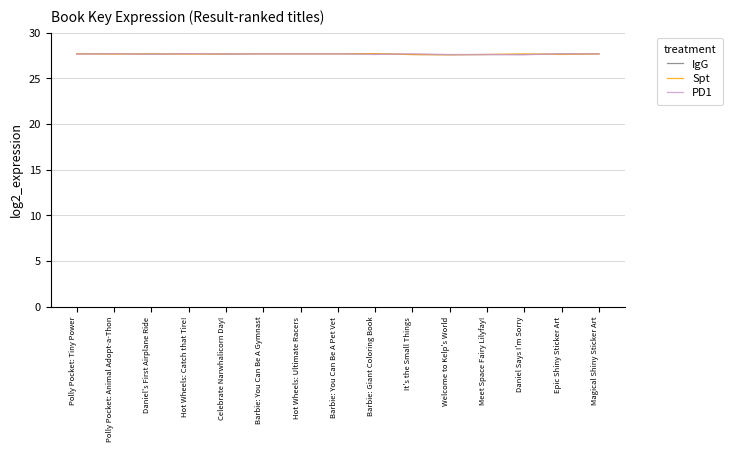

What is the smallest value displayed?

27.6